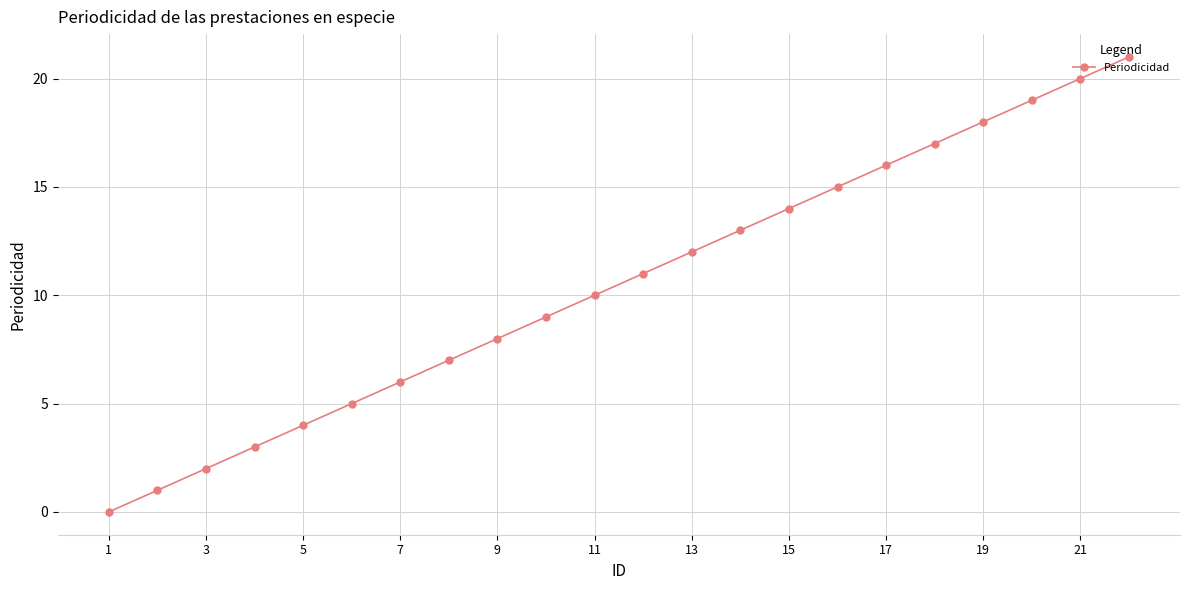

How many distinct data groups are displayed?

1